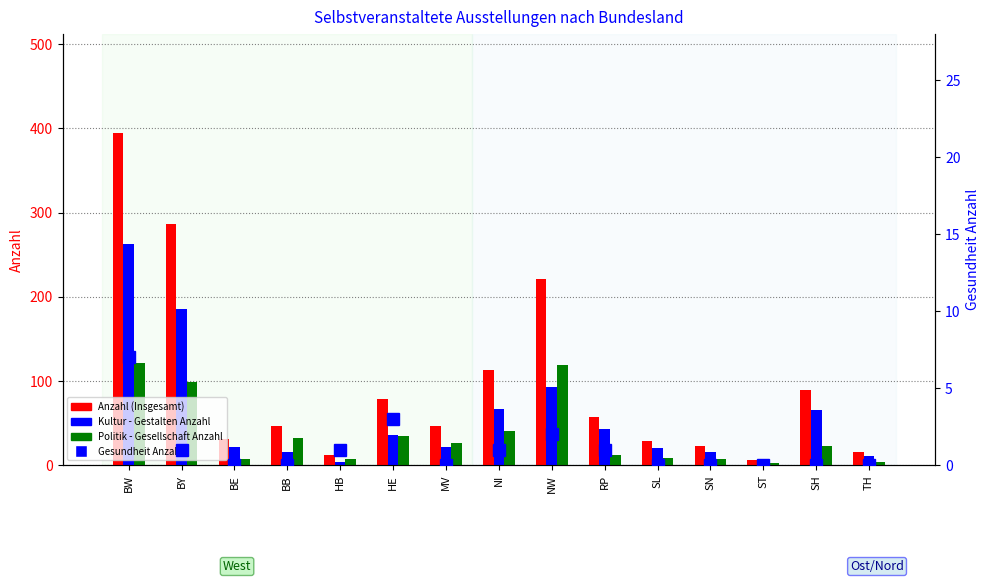

What is the difference between the maximum and minimum values in the Anzahl (Insgesamt) series?

388